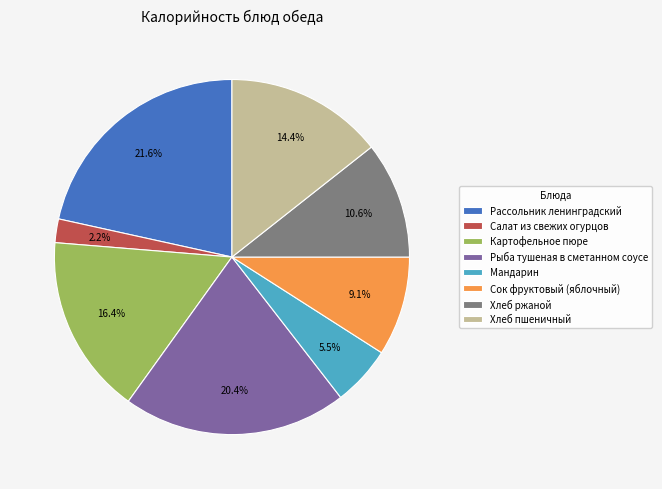

How much of the chart is everything except Рассольник ленинградский?

78.4%